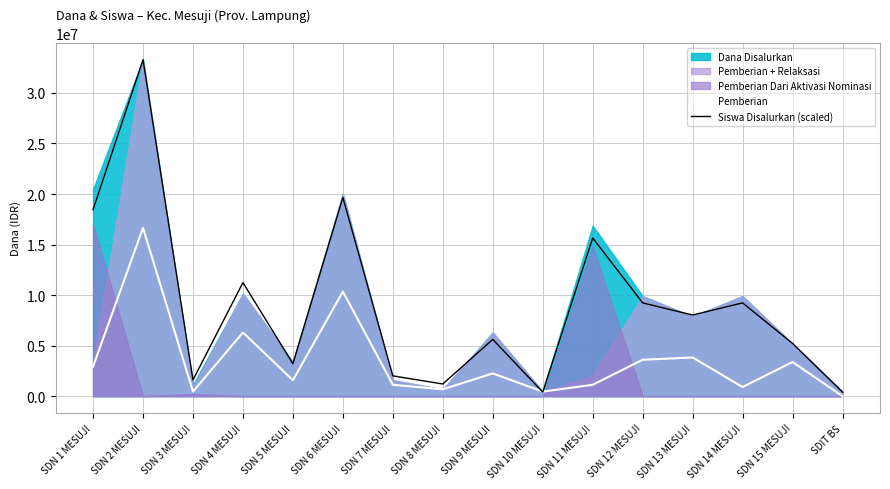

What is the lowest value of the Siswa Disalurkan (scaled) series?

401204.8